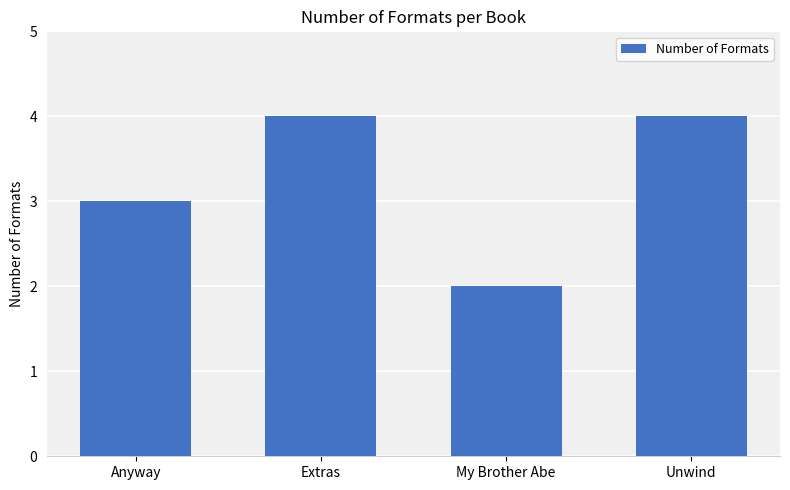

How many categories are shown in the chart?

4